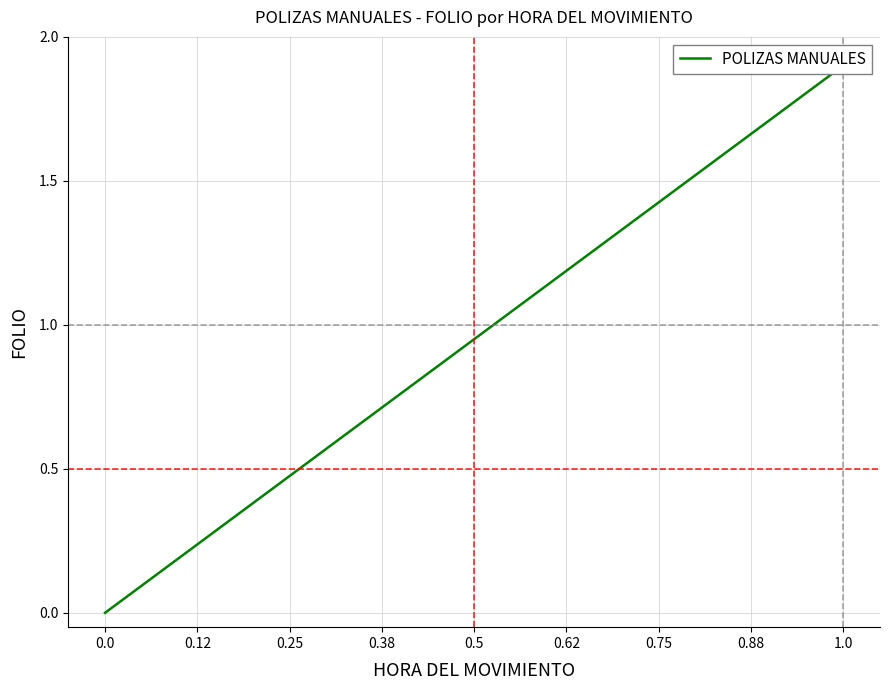

What is the label of the 6th point from the left?

0.62